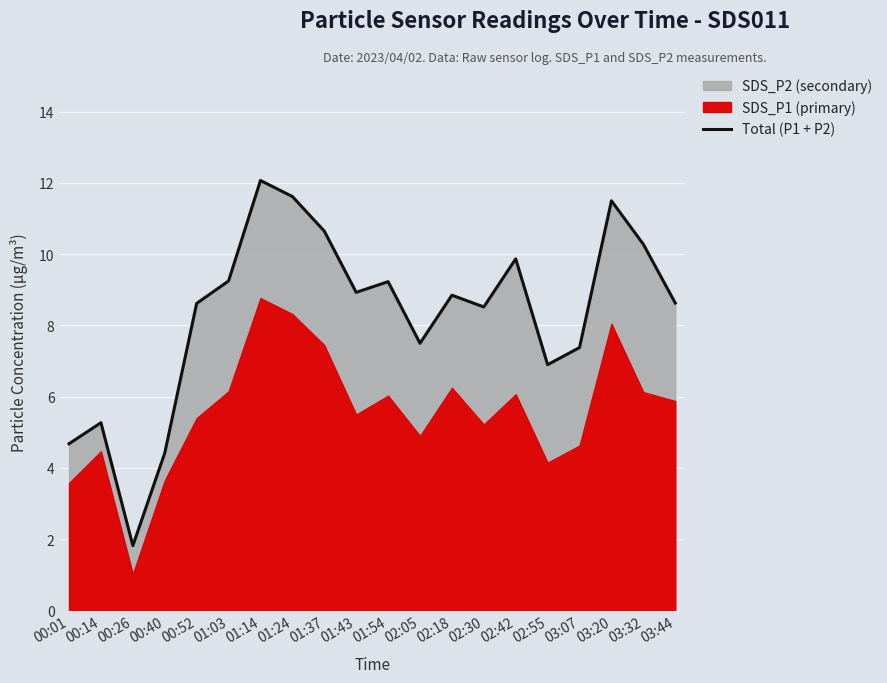

Reading left to right, list all the values displayed in this chart.

00:01=4.7	00:14=5.3	00:26=1.8	00:40=4.4	00:52=8.6	01:03=9.2	01:14=12.1	01:24=11.6	01:37=10.7	01:43=8.9	01:54=9.2	02:05=7.5	02:18=8.8	02:30=8.5	02:42=9.9	02:55=6.9	03:07=7.4	03:20=11.5	03:32=10.3	03:44=8.6